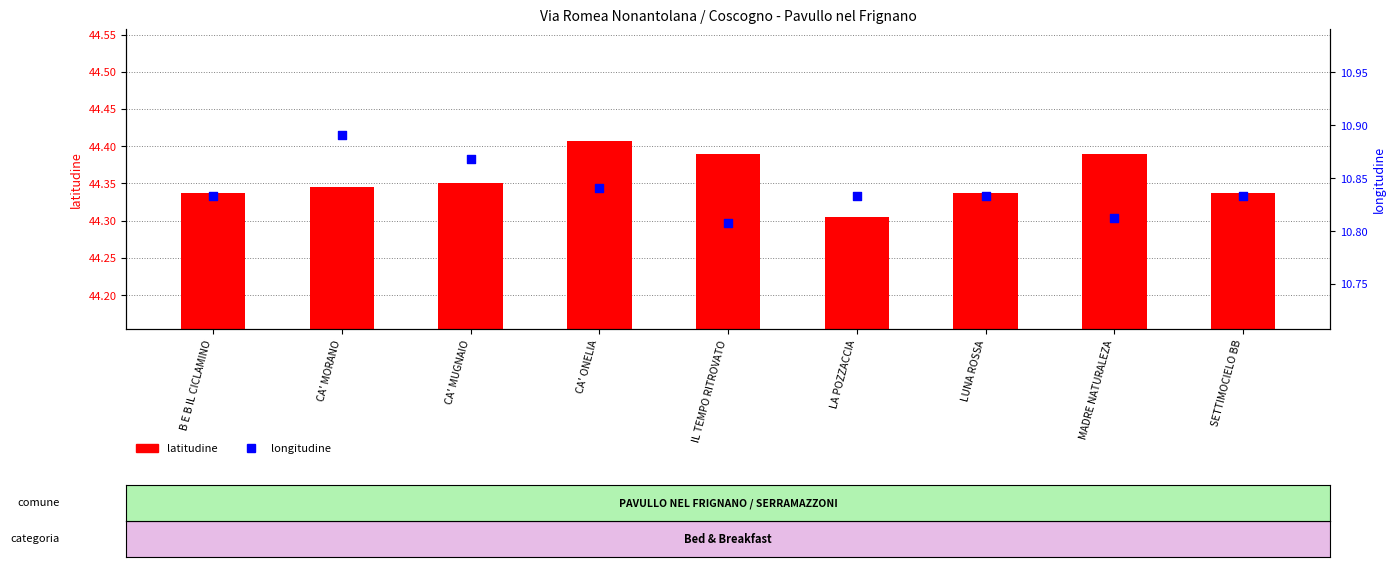

What is the total value across all series at SETTIMOCIELO BB?

55.2